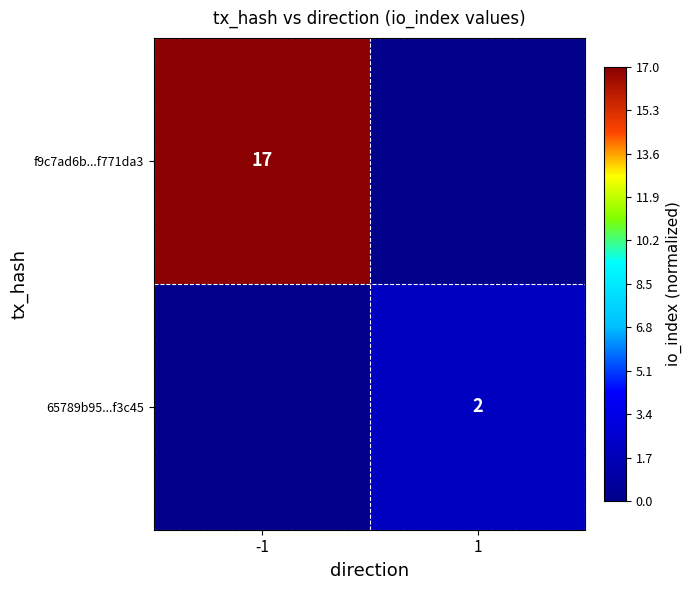

The value of 65789b95...f3c45 at 1 is 2. True or false?

True